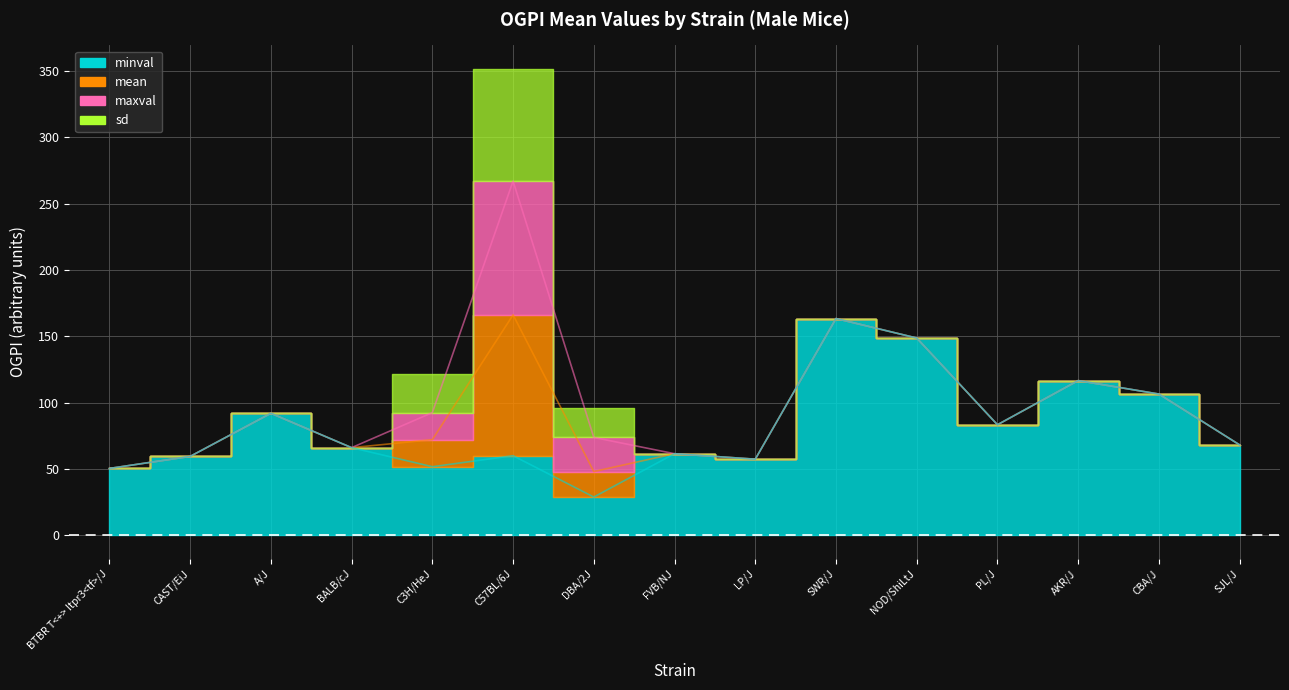

What is the average value of the minval series?

80.9